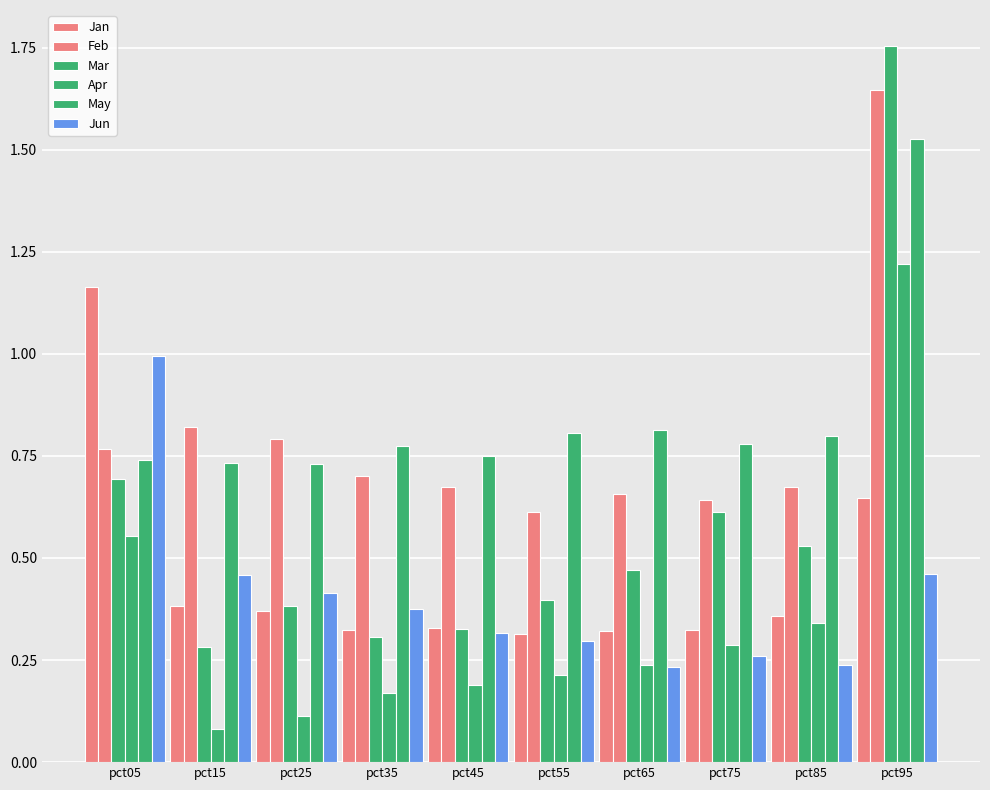

What is the spread (max minus min) of values at pct45?

0.6